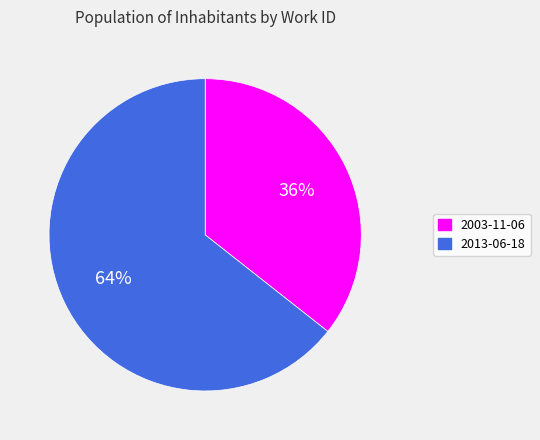

Which category accounts for the majority?

2013-06-18